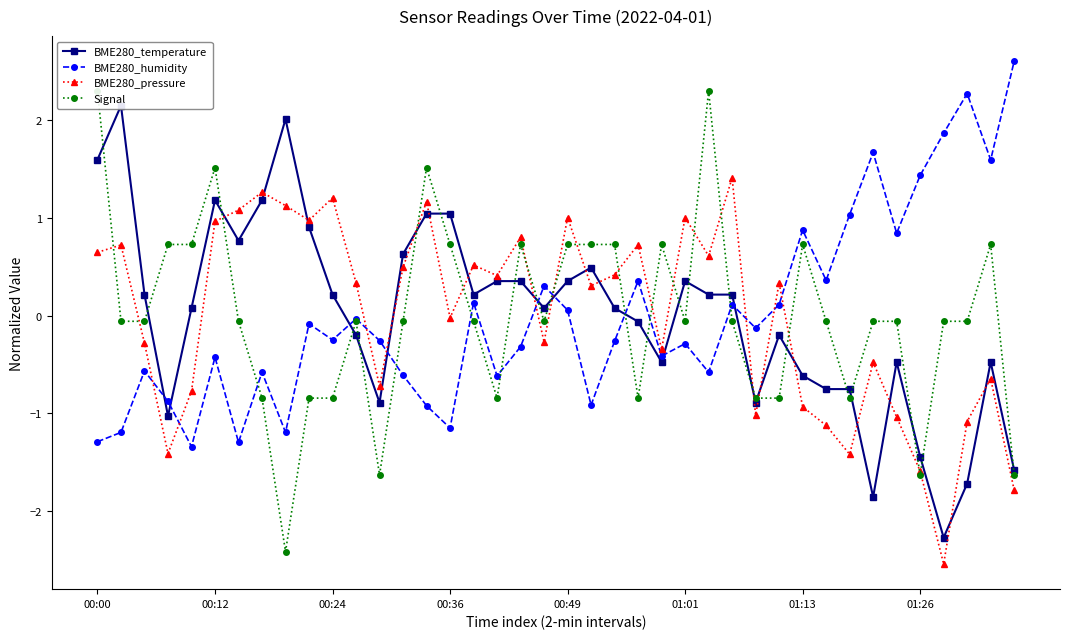

How many data points in Signal are less than 0?

26